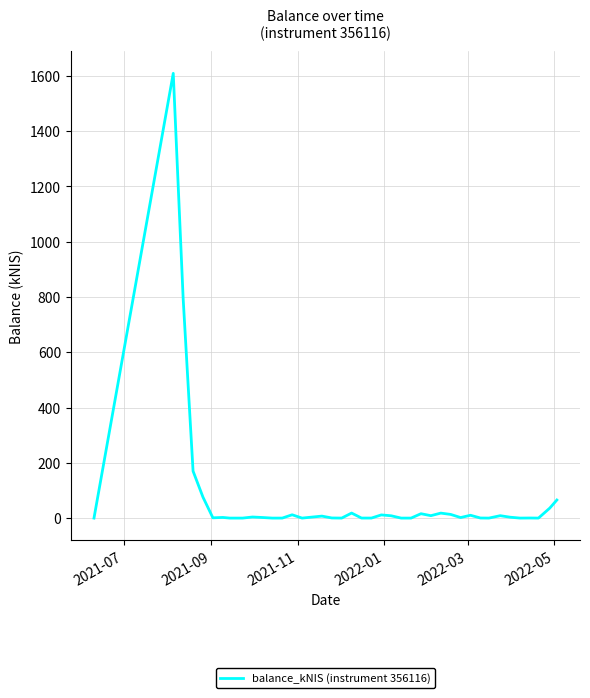

Count the number of categories in the chart.

40